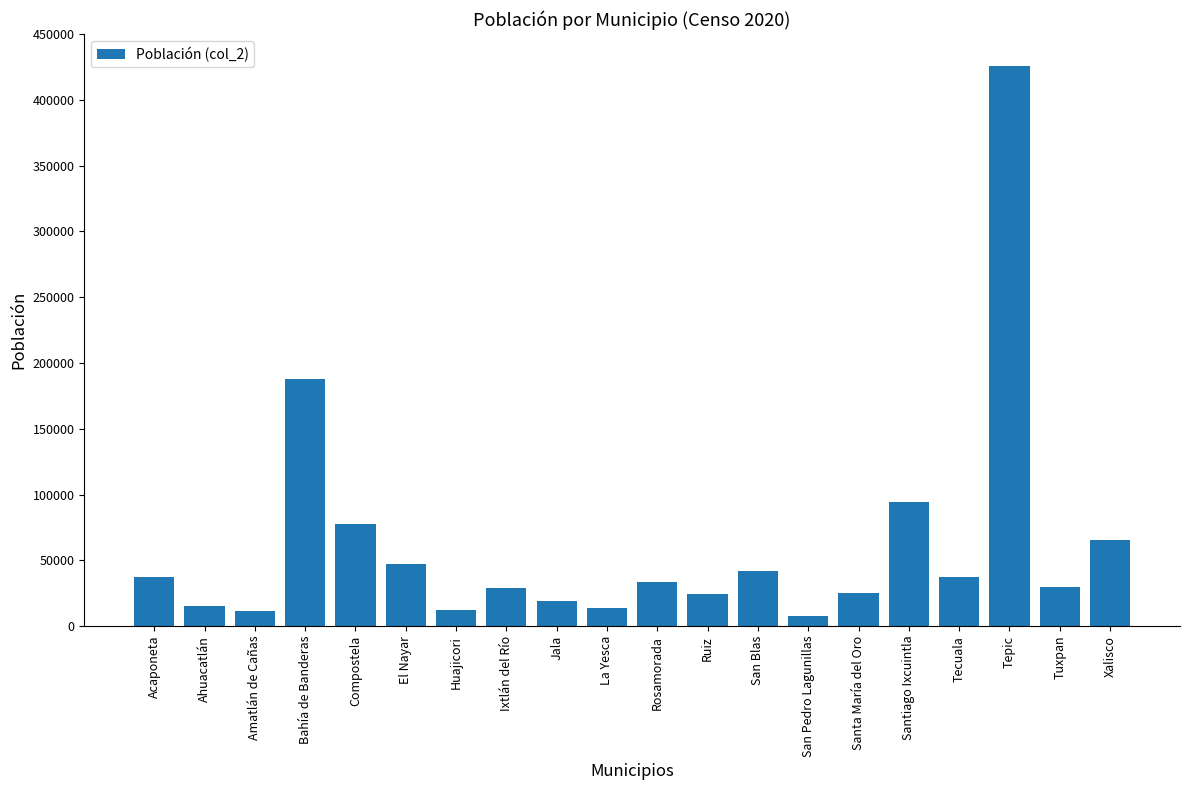

True or false: the data shows 37135 at Tecuala.

True